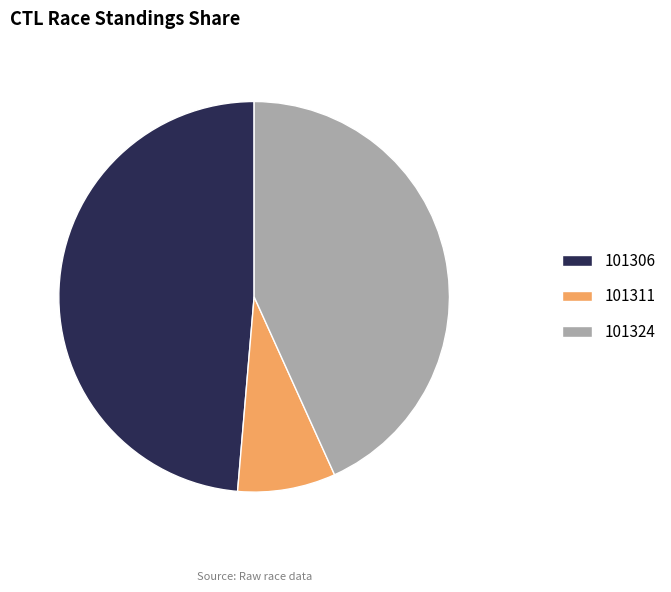

Which category has the biggest portion of the pie?

101306